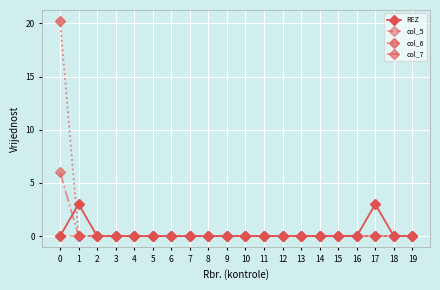

Rank the series by their maximum value, from highest to lowest.

col_6, col_7, REZ, col_5